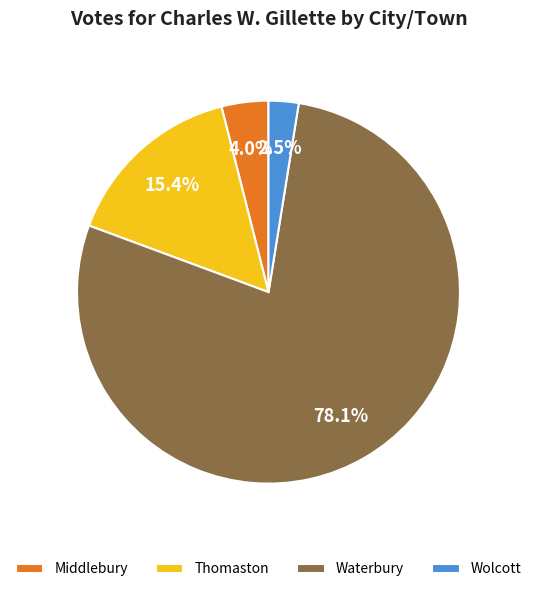

What portion of the pie excludes Wolcott?

97.5%